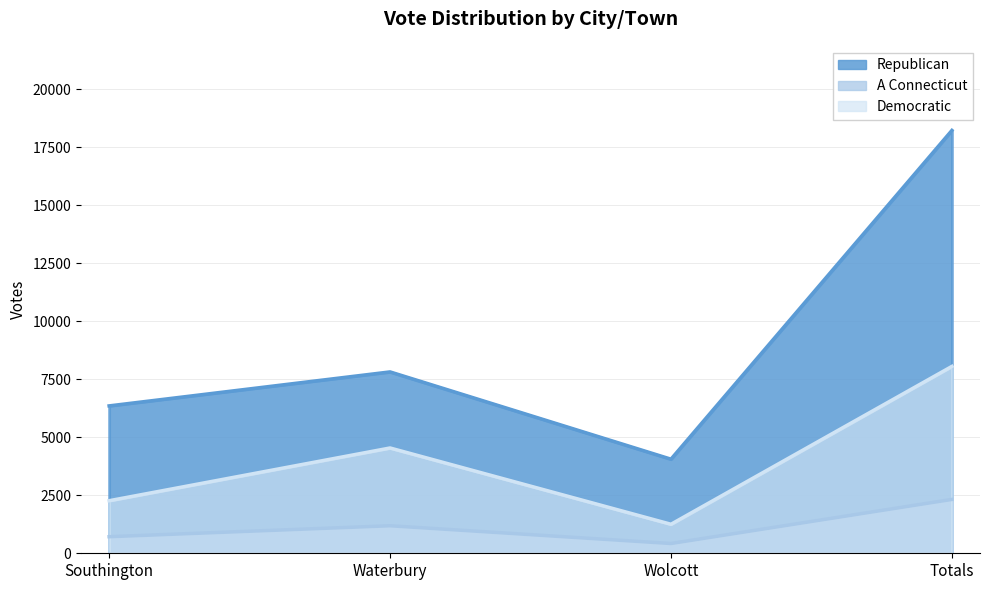

At which category does the chart reach its minimum across all series?

Wolcott